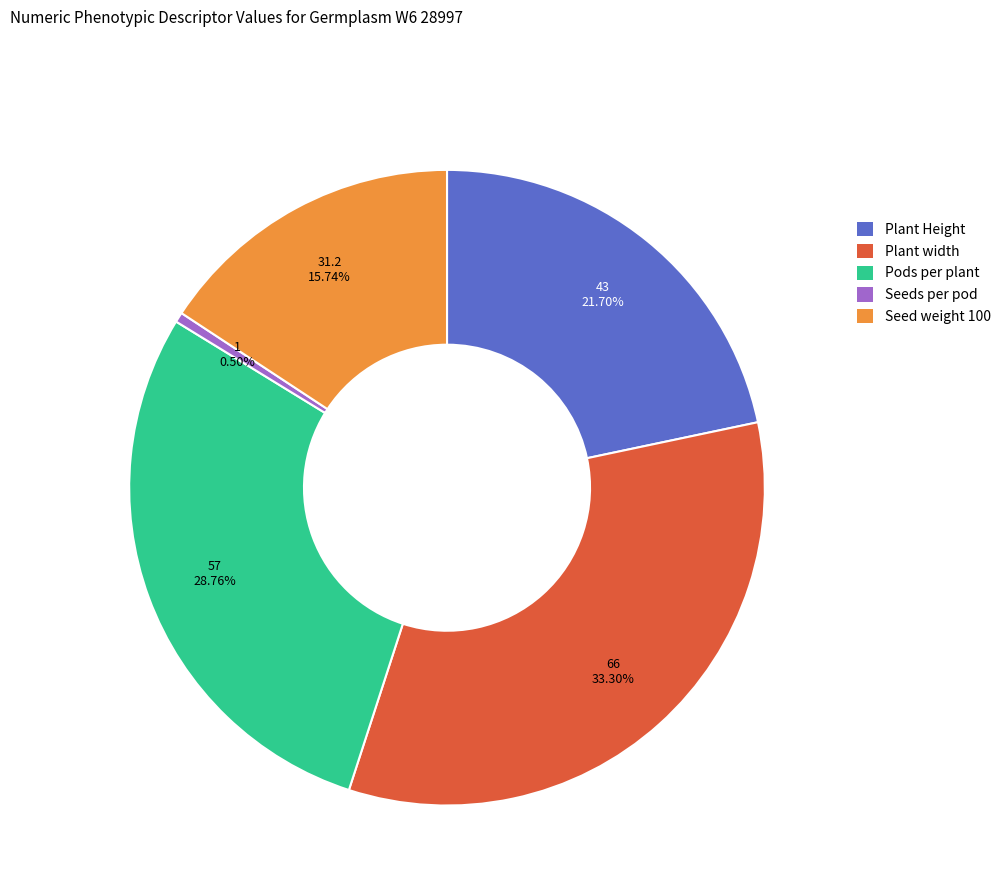

Count the number of slices in the pie.

5